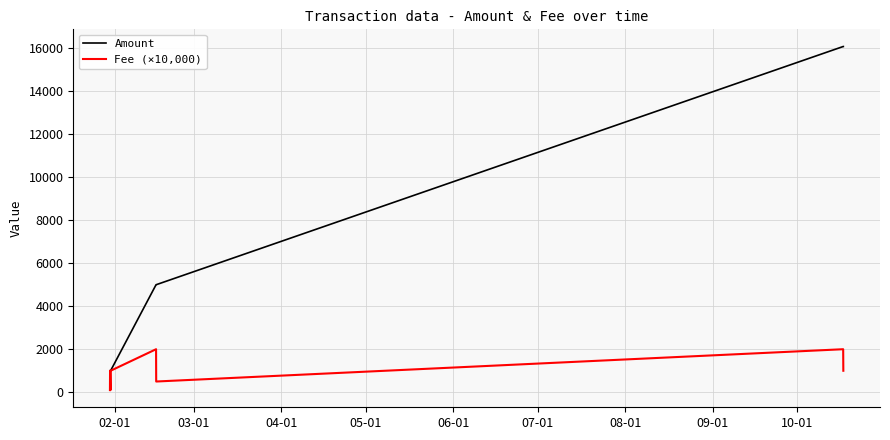

What is the lowest value of the Fee (×10,000) series?

101.0